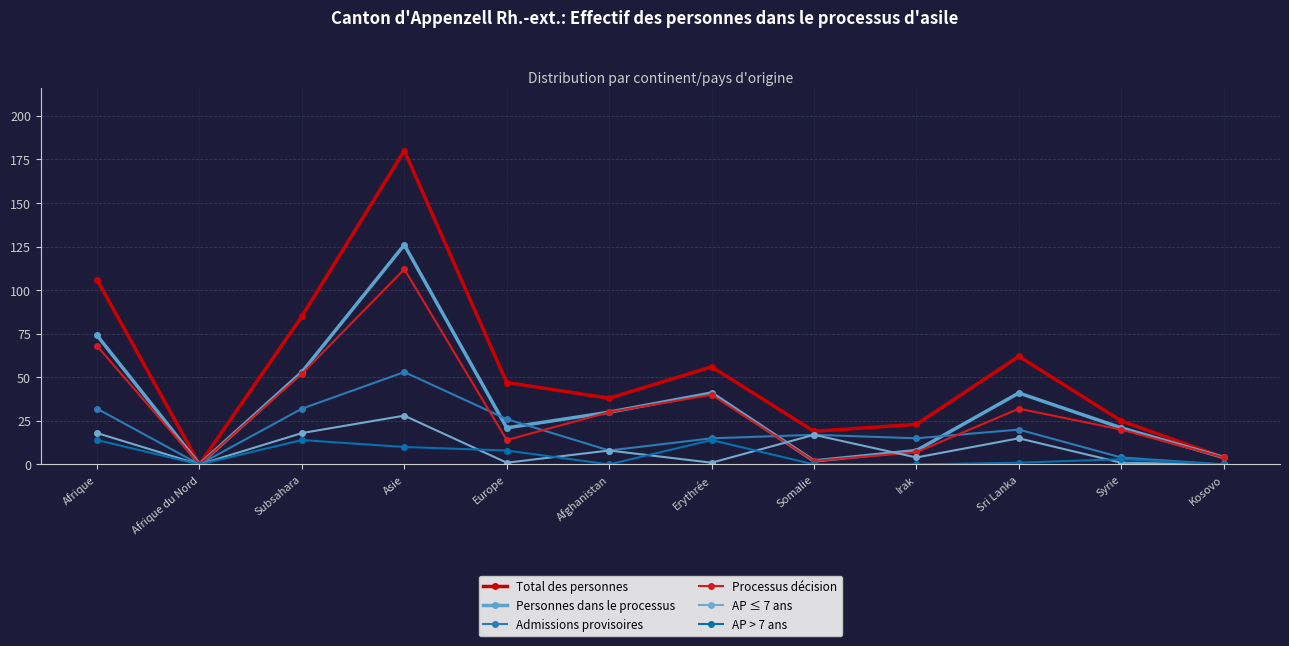

How many data points does each series have?

12